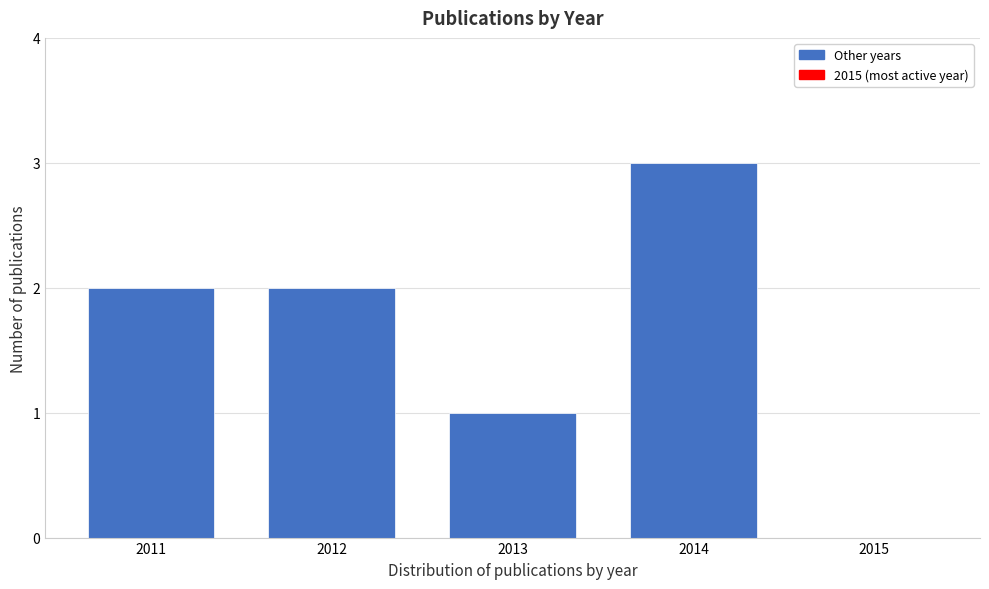

Reading left to right, what are all the values shown in this chart?

2011=2	2012=2	2013=1	2014=3	2015=0